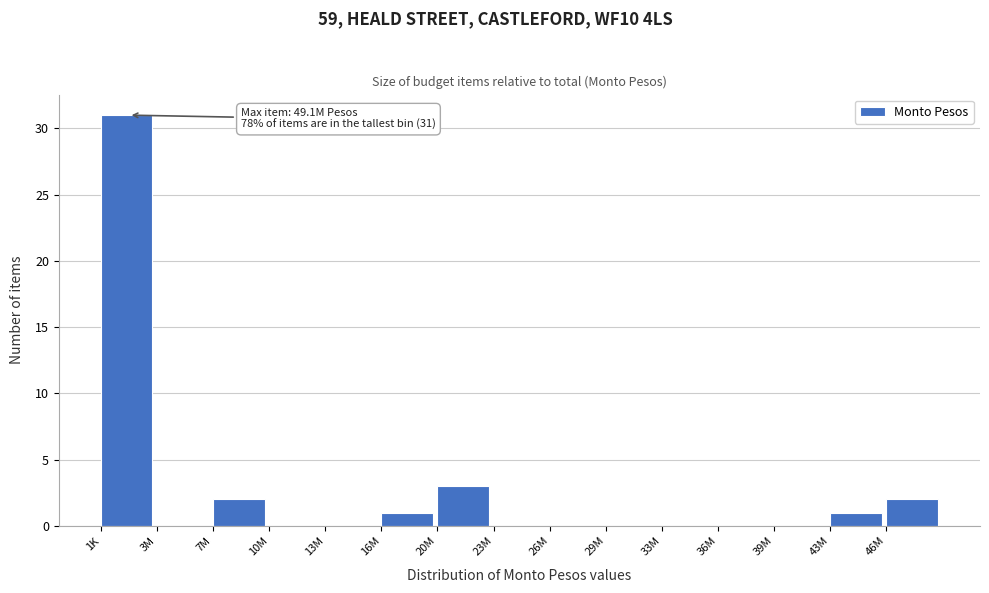

Reading left to right, transcribe all the data shown in this chart.

1K=31	3M=0	7M=2	10M=0	13M=0	16M=1	20M=3	23M=0	26M=0	29M=0	33M=0	36M=0	39M=0	43M=1	46M=2